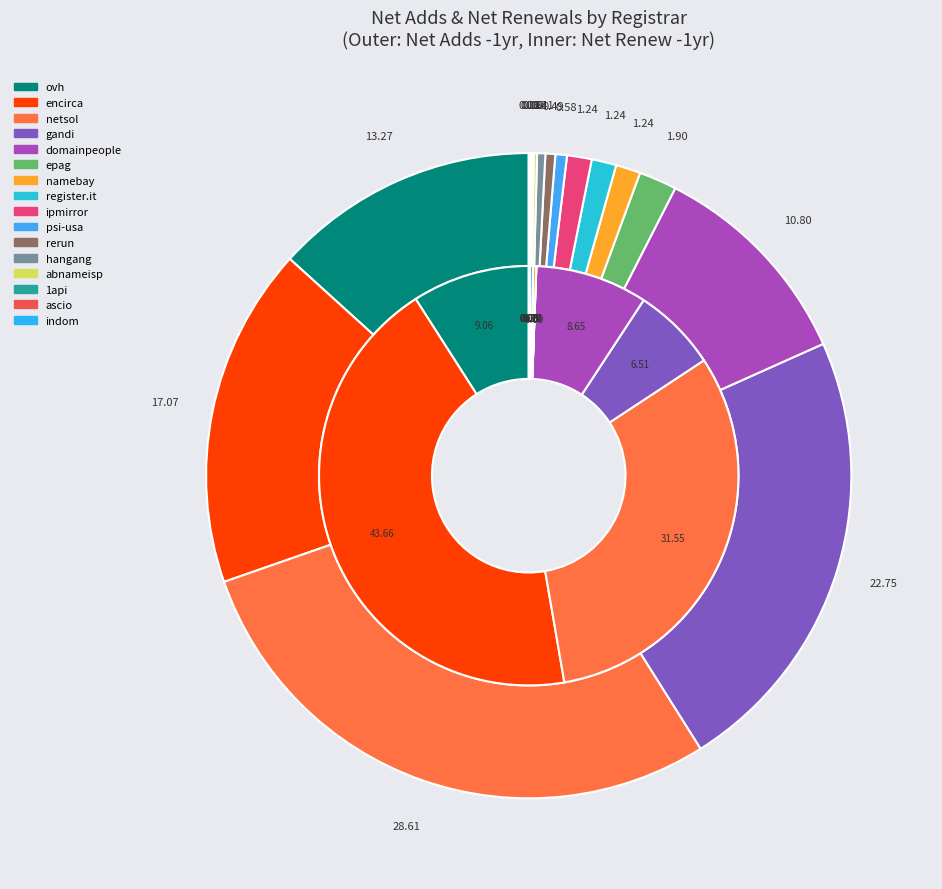

How many segments does this pie chart have?

16